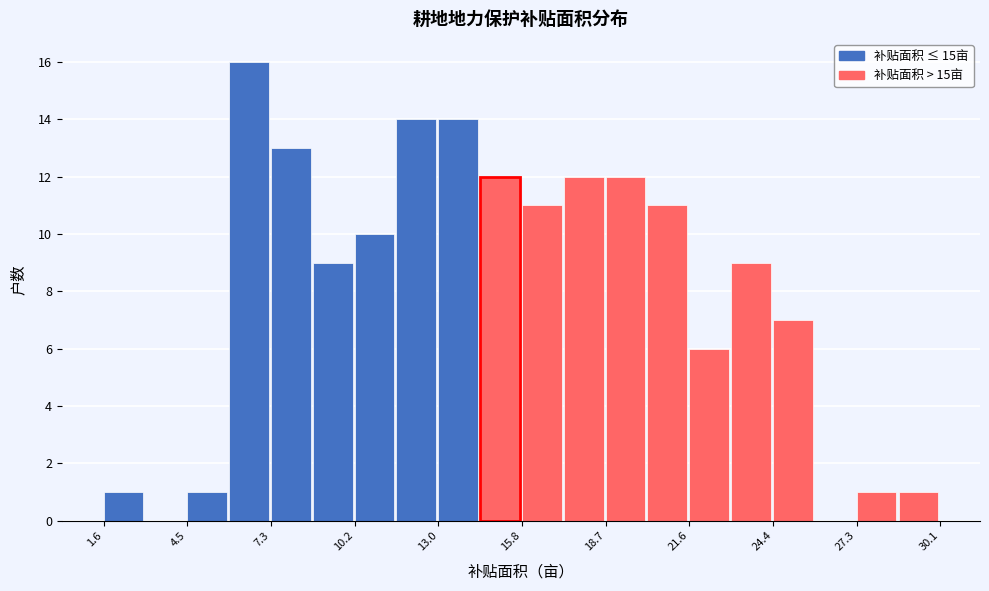

Read against the x-axis, roughly where is the centre of the tallest bar?

6.5